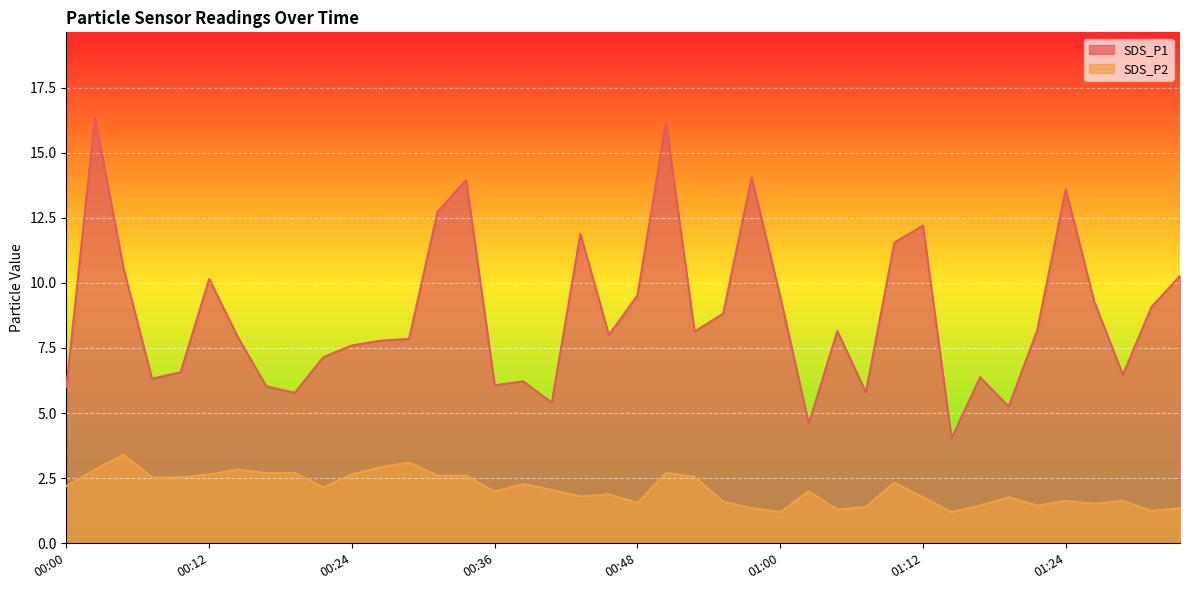

What is the sum of the SDS_P1 values at 00:38 and 00:36?

12.3